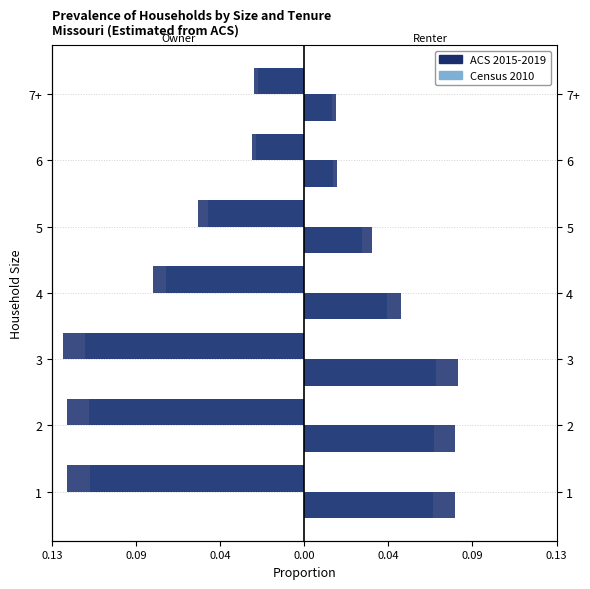

Does the chart contain stacked bars?

No